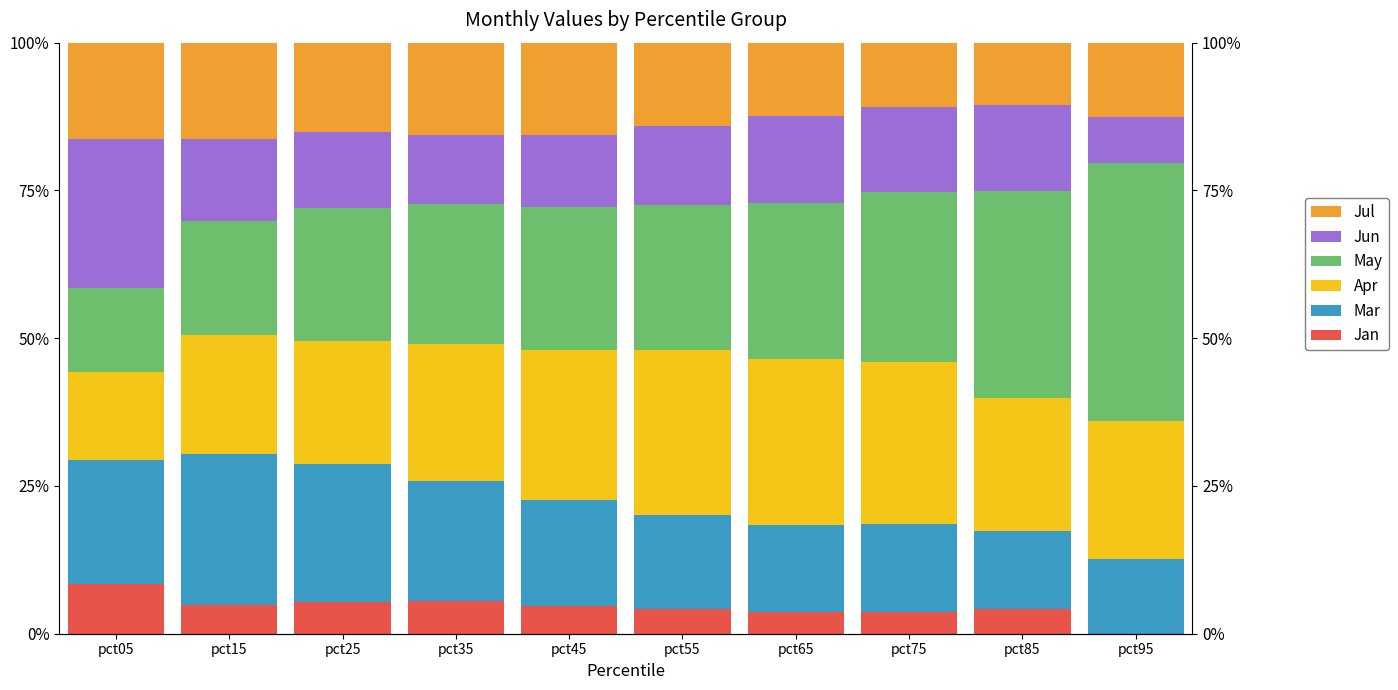

What is the total value across all series at pct55?

100.0